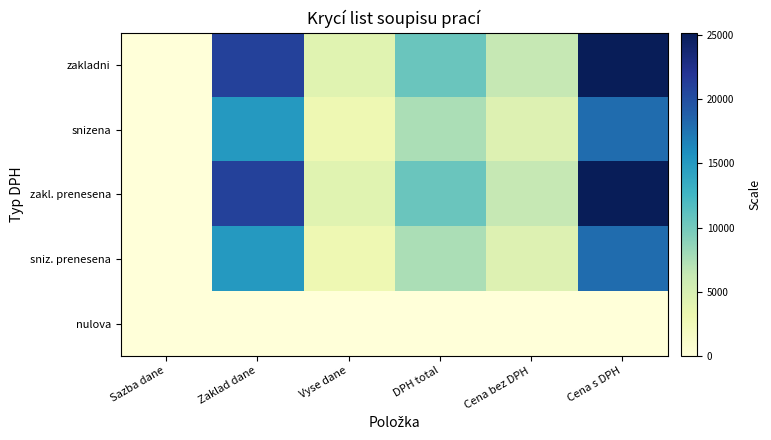

Rank the series at DPH total from highest to lowest value.

zakladni, zakl. prenesena, snizena, sniz. prenesena, nulova